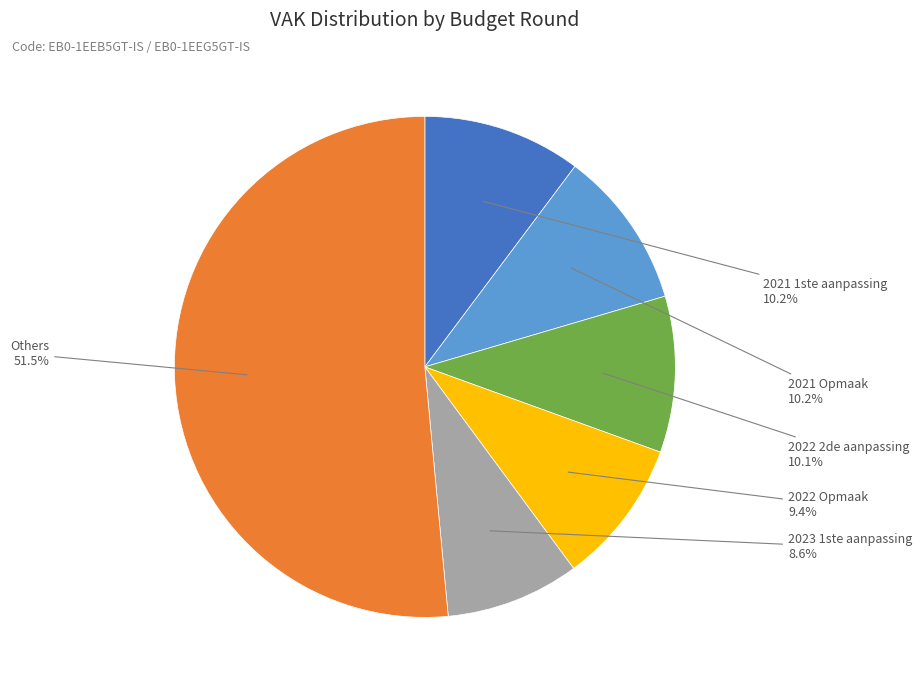

Is there a majority slice in this chart?

Yes